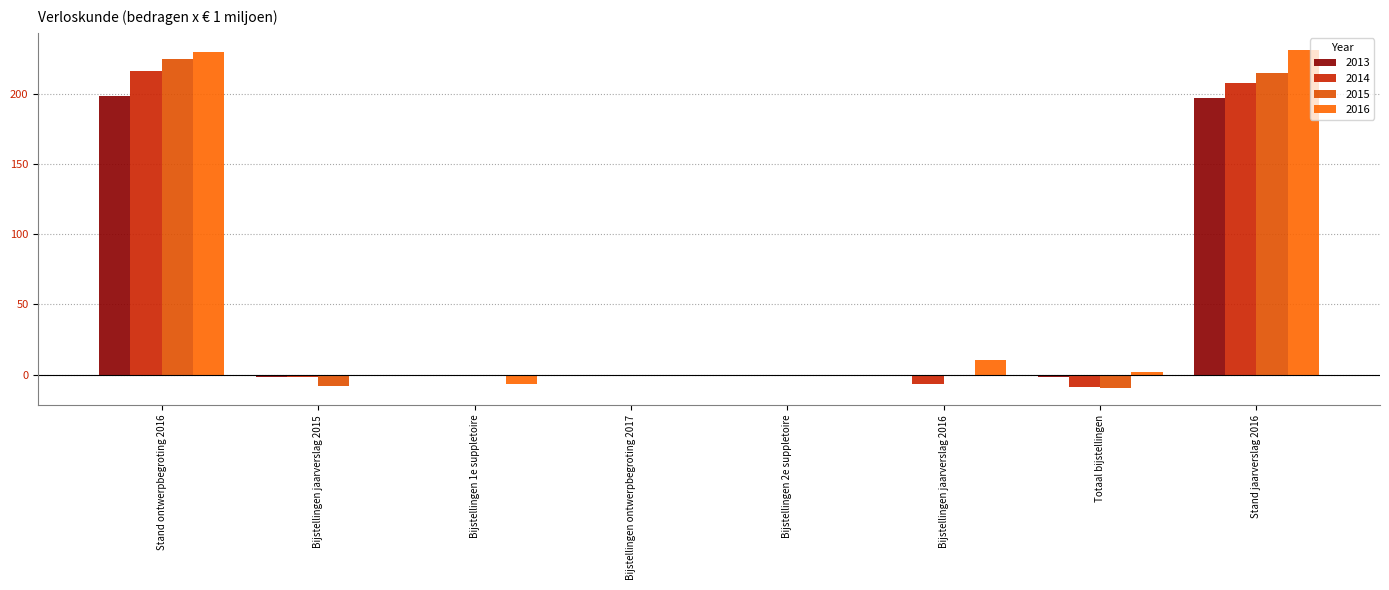

How many distinct data groups are displayed?

4